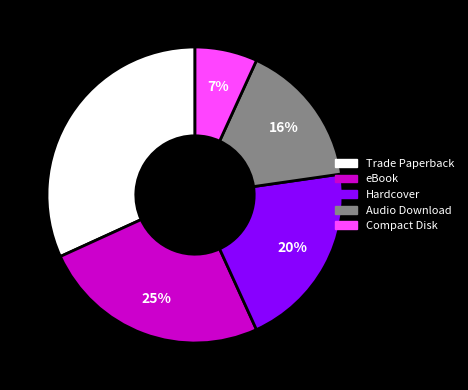

The eBook slice represents 19% of the pie. True or false?

False